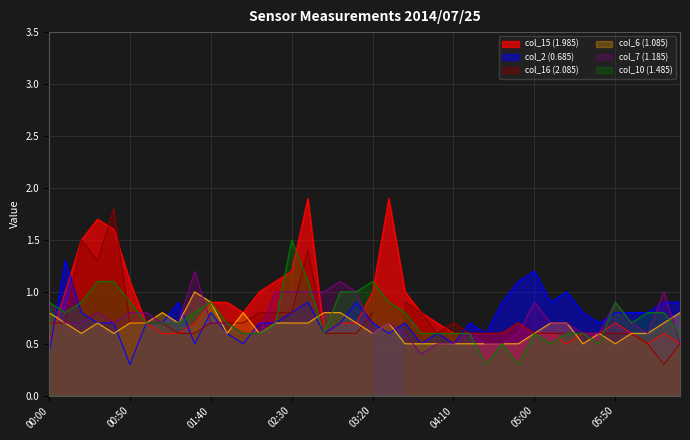

What is the label of the 19th point from the left?

2014/07/25 03:00